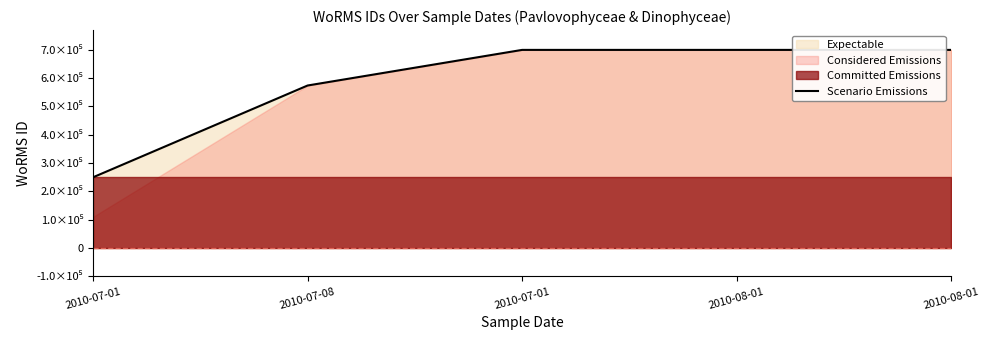

What is the sum of the values at 2010-08-01 and 2010-07-01?

1399240